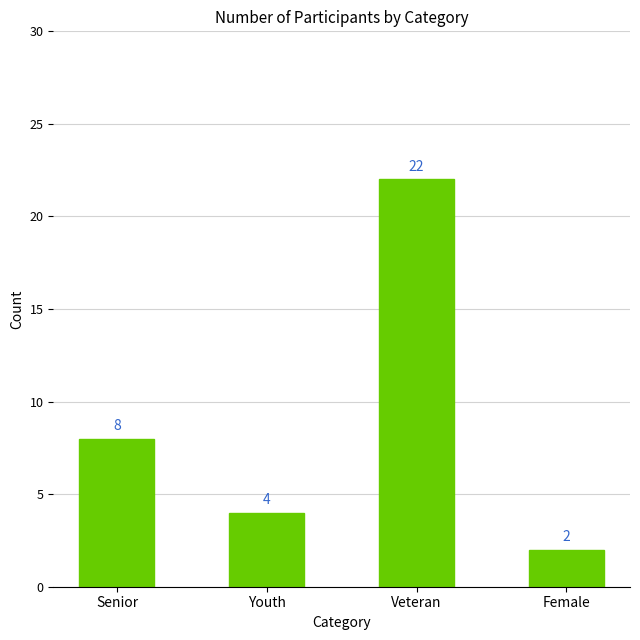

Reading right to left, list all the values displayed in this chart.

2	22	4	8